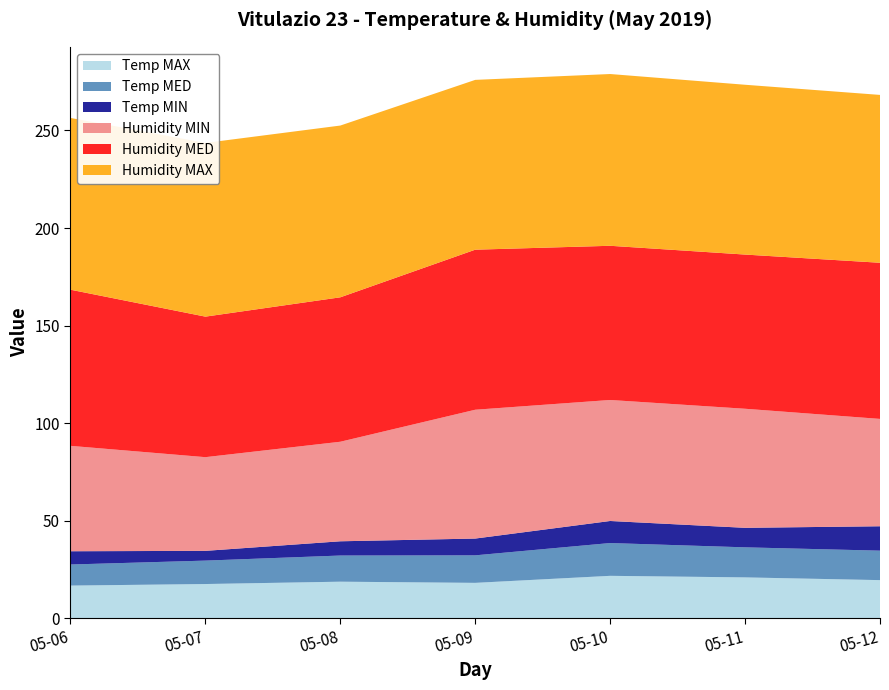

Reading left to right, list all the values displayed in this chart.

Temp MAX: 2019-05-06=16.8	2019-05-07=17.6	2019-05-08=18.8	2019-05-09=18.2	2019-05-10=21.8	2019-05-11=21.0	2019-05-12=19.6
Temp MED: 2019-05-06=10.8	2019-05-07=12.0	2019-05-08=13.4	2019-05-09=14.1	2019-05-10=16.8	2019-05-11=15.4	2019-05-12=15.1
Temp MIN: 2019-05-06=6.8	2019-05-07=5.0	2019-05-08=7.3	2019-05-09=8.6	2019-05-10=11.3	2019-05-11=10.0	2019-05-12=12.5
Humidity MIN: 2019-05-06=54.0	2019-05-07=48.0	2019-05-08=51.0	2019-05-09=66.0	2019-05-10=62.0	2019-05-11=61.0	2019-05-12=55.0
Humidity MED: 2019-05-06=80.0	2019-05-07=72.0	2019-05-08=74.0	2019-05-09=82.0	2019-05-10=79.0	2019-05-11=79.0	2019-05-12=80.0
Humidity MAX: 2019-05-06=88.0	2019-05-07=89.0	2019-05-08=88.0	2019-05-09=87.0	2019-05-10=88.0	2019-05-11=87.0	2019-05-12=86.0